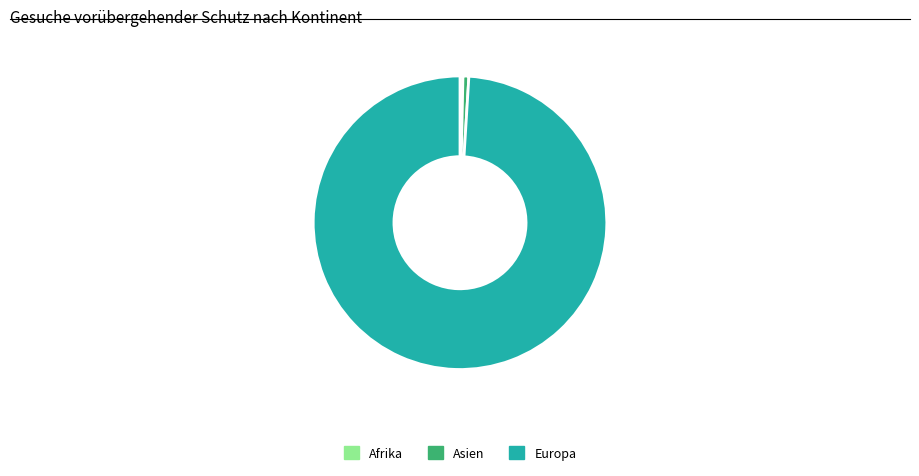

Does any single category account for the majority?

Yes